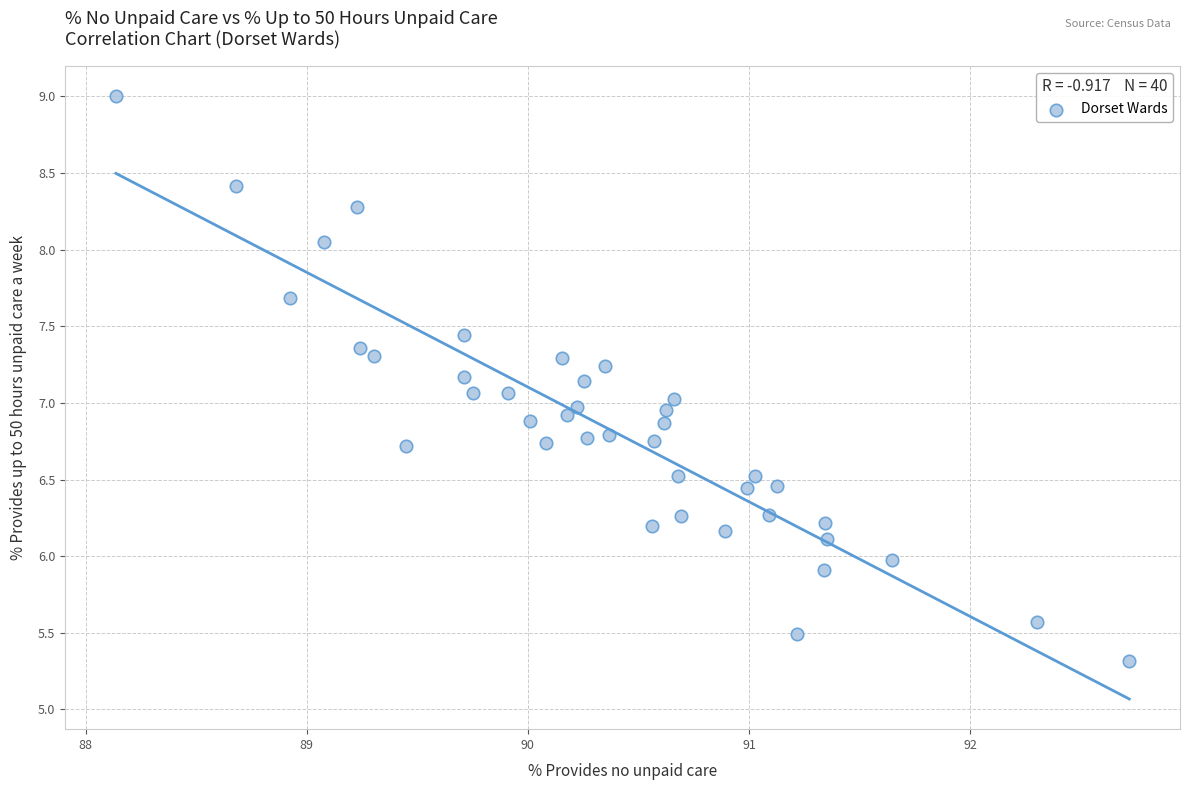

What is the range of Y values (max minus min)?

3.7